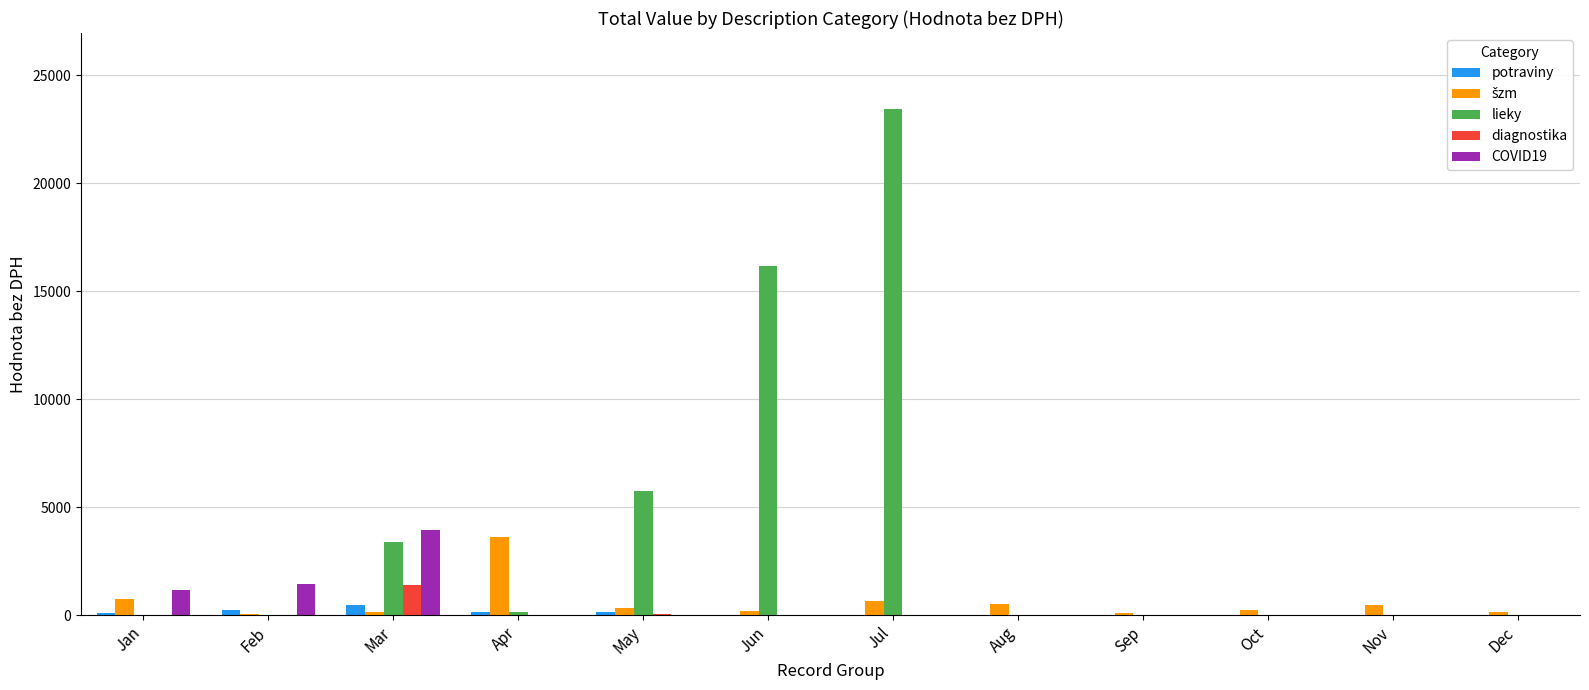

At which label is lieky closest to 11714?

Jun